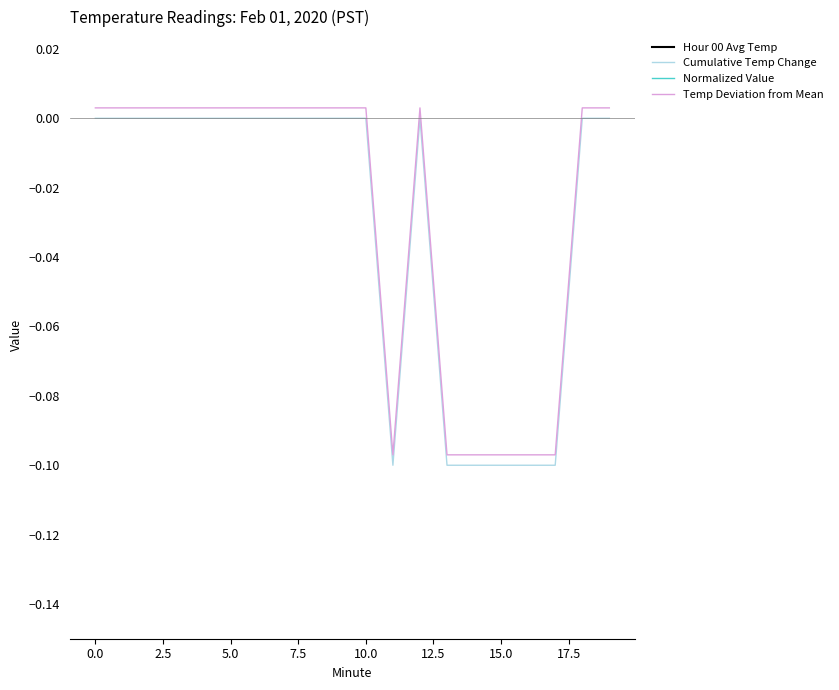

In Normalized Value, how many points are lower than both neighbors (excluding endpoints)?

1